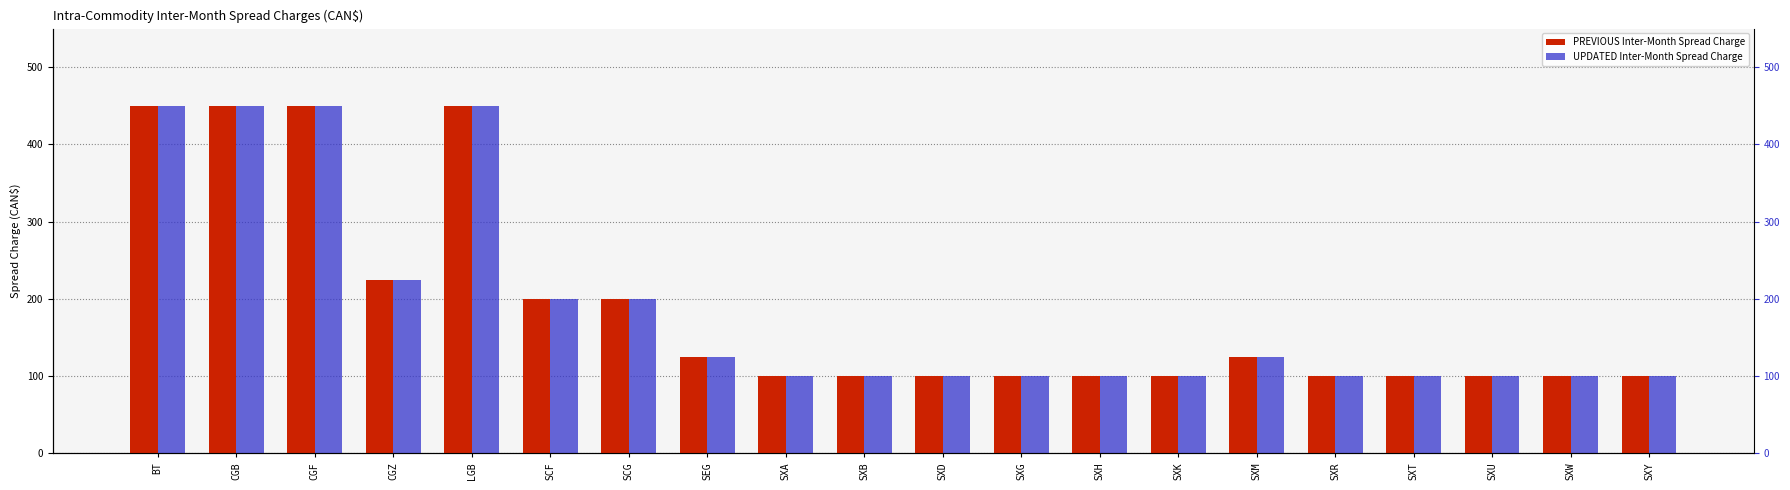

At which label is UPDATED Inter-Month Spread Charge closest to 275?

CGZ